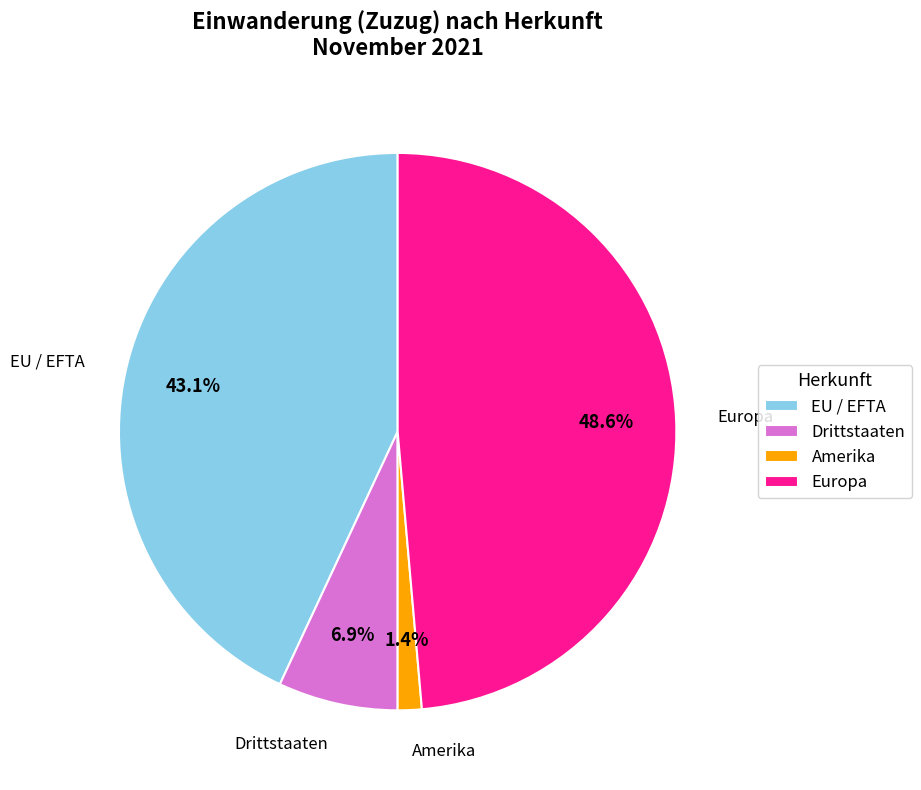

Rank the categories by value from highest to lowest.

Europa, EU / EFTA, Drittstaaten, Amerika